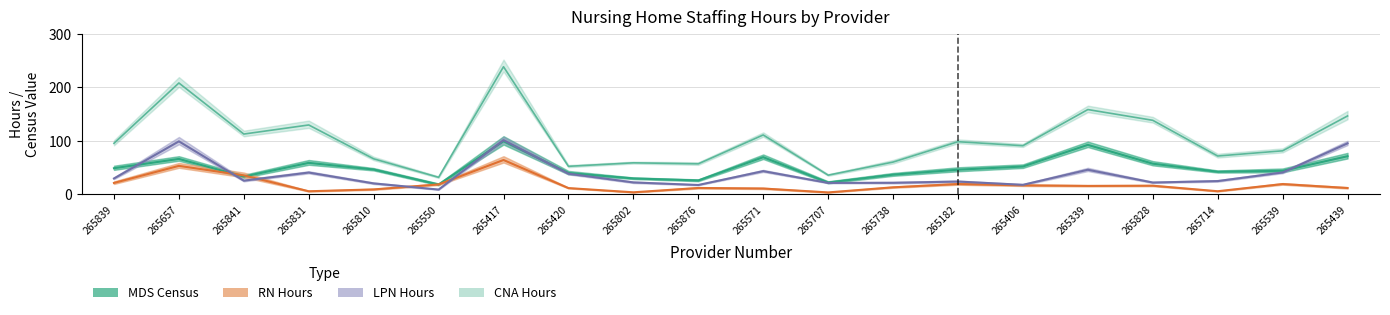

At which category does RN Hours reach its first local valley?

265831